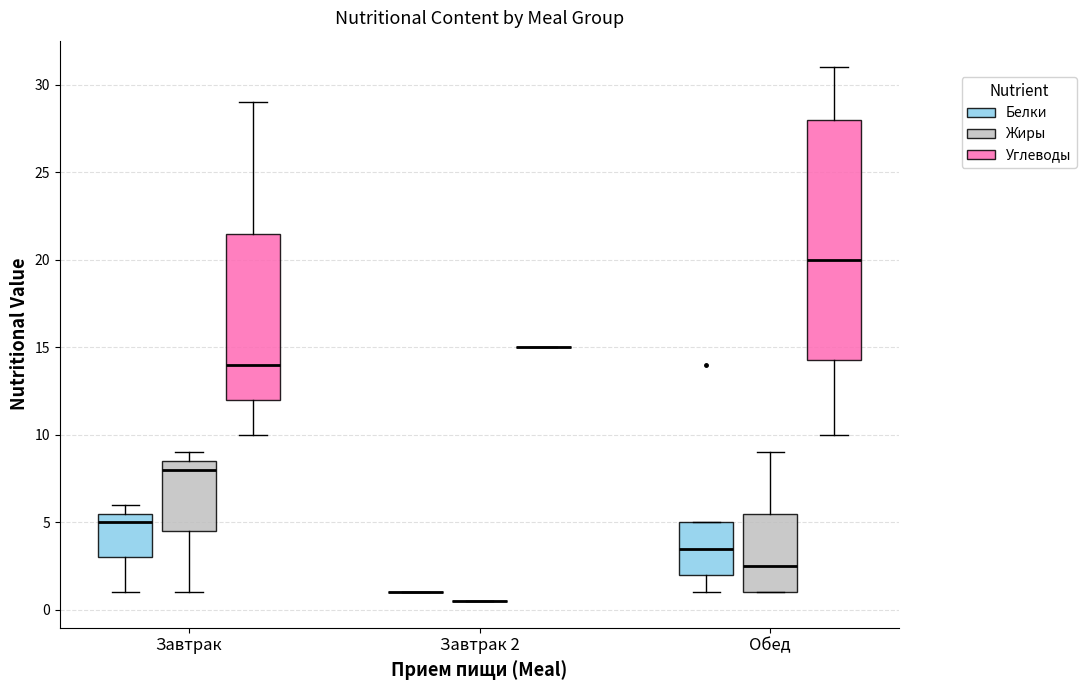

Reading left to right, transcribe this box plot: for each box, give where its median line is, the range the box spans, and where its two whiskers end, as read against the y-axis. The values are not printed on the chart, so give them approximately, as read against the axis.

Завтрак (Белки): median 5.0, box 3.0 to 5.5, whiskers 1.0 to 6.0
Завтрак (Жиры): median 8.0, box 4.5 to 8.5, whiskers 1.0 to 9.0
Завтрак (Углеводы): median 14.0, box 12.0 to 21.5, whiskers 10.0 to 29.0
Завтрак 2 (Белки): box collapsed to a line at 1.0, whiskers 1.0 to 1.0
Завтрак 2 (Жиры): box collapsed to a line at 0.5, whiskers 0.5 to 0.5
Завтрак 2 (Углеводы): box collapsed to a line at 15.0, whiskers 15.0 to 15.0
Обед (Белки): median 3.5, box 2.0 to 5.0, whiskers 1.0 to 5.0
Обед (Жиры): median 2.5, box 1.0 to 5.5, whiskers 1.0 to 9.0
Обед (Углеводы): median 20.0, box 14.5 to 28.0, whiskers 10.0 to 31.0